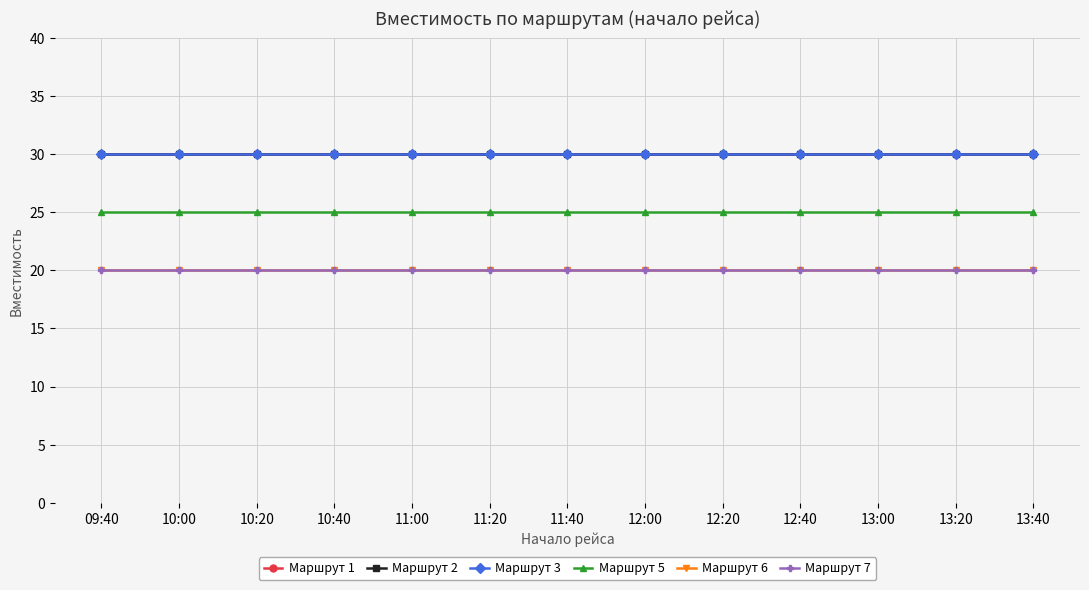

Rank the series by their maximum value, from highest to lowest.

Маршрут 1, Маршрут 2, Маршрут 3, Маршрут 5, Маршрут 6, Маршрут 7